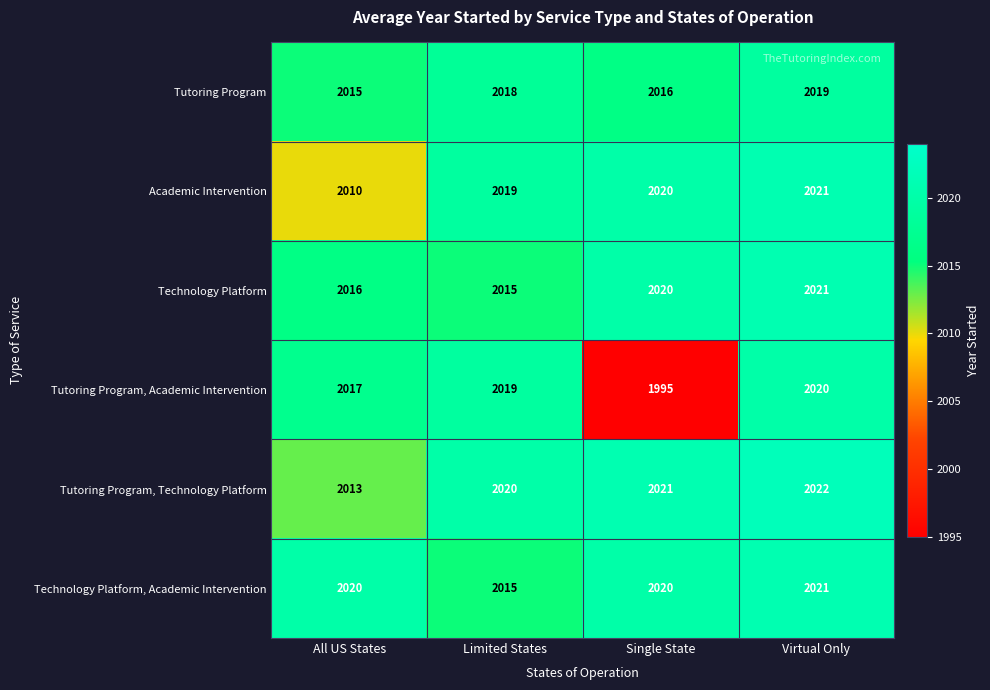

Which label corresponds to the largest value in the chart?

Virtual Only